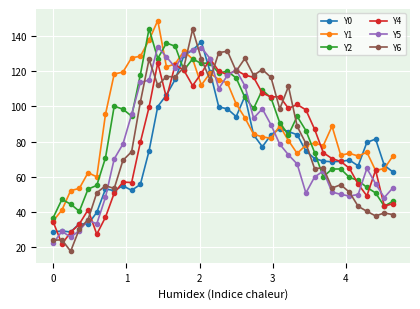

True or false: Y5 has more than 0 points higher than both neighbors.

True